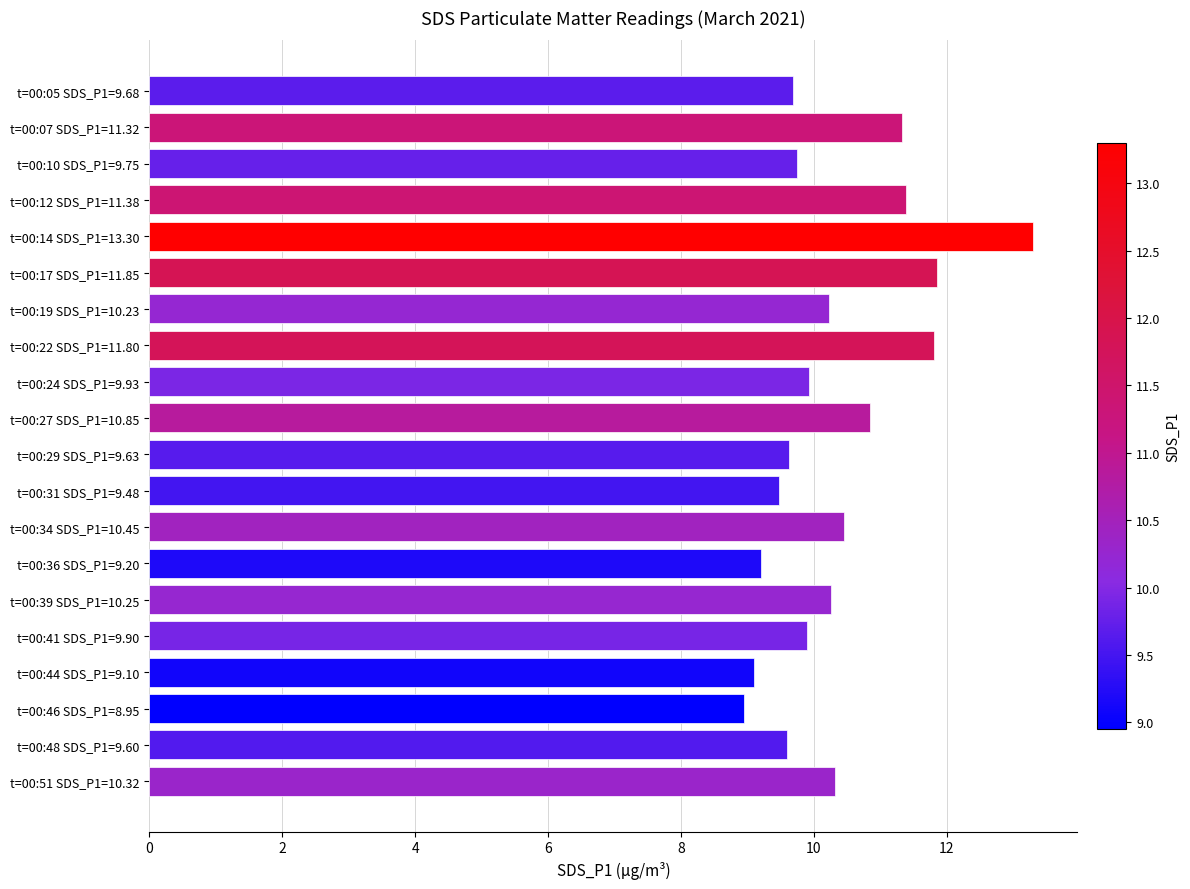

The value at t=00:39 SDS_P1=10.25 is 5.4. True or false?

False